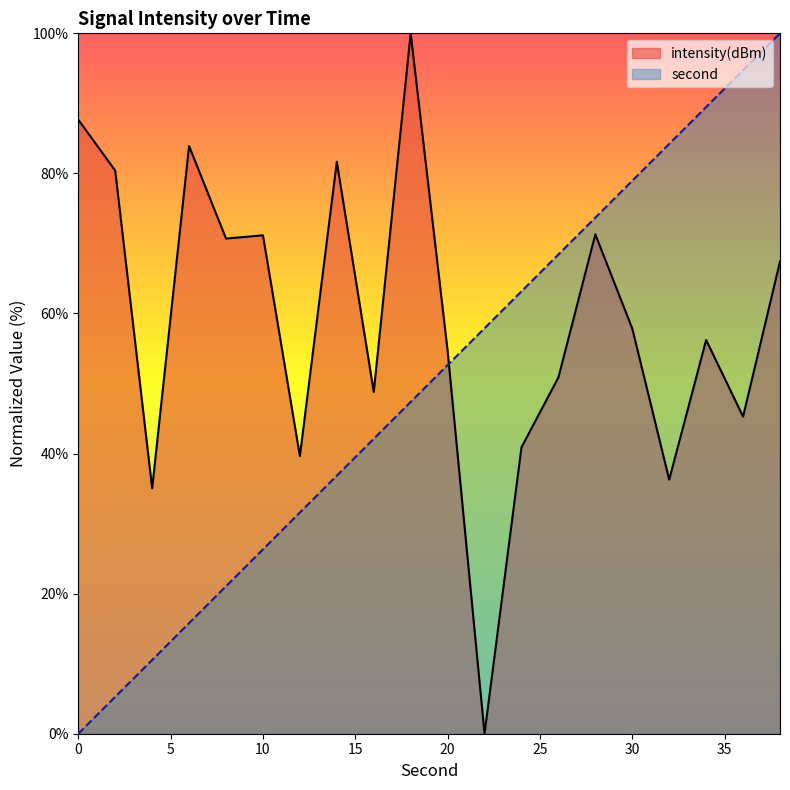

List the series in order of their peak value, highest first.

second, intensity